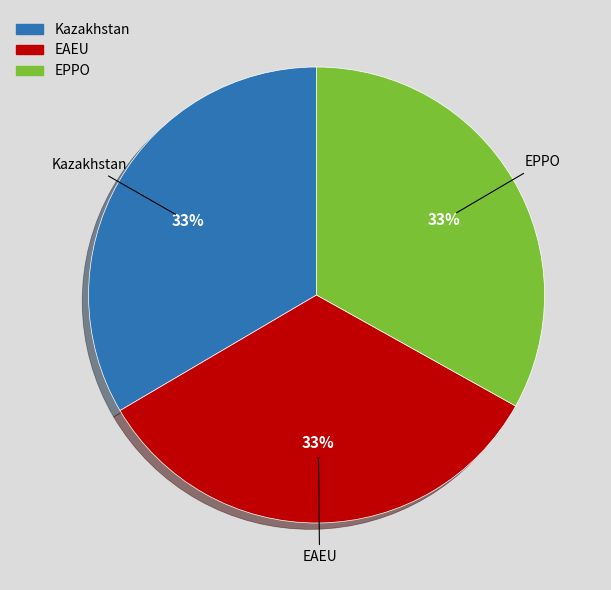

How many segments does this pie chart have?

3